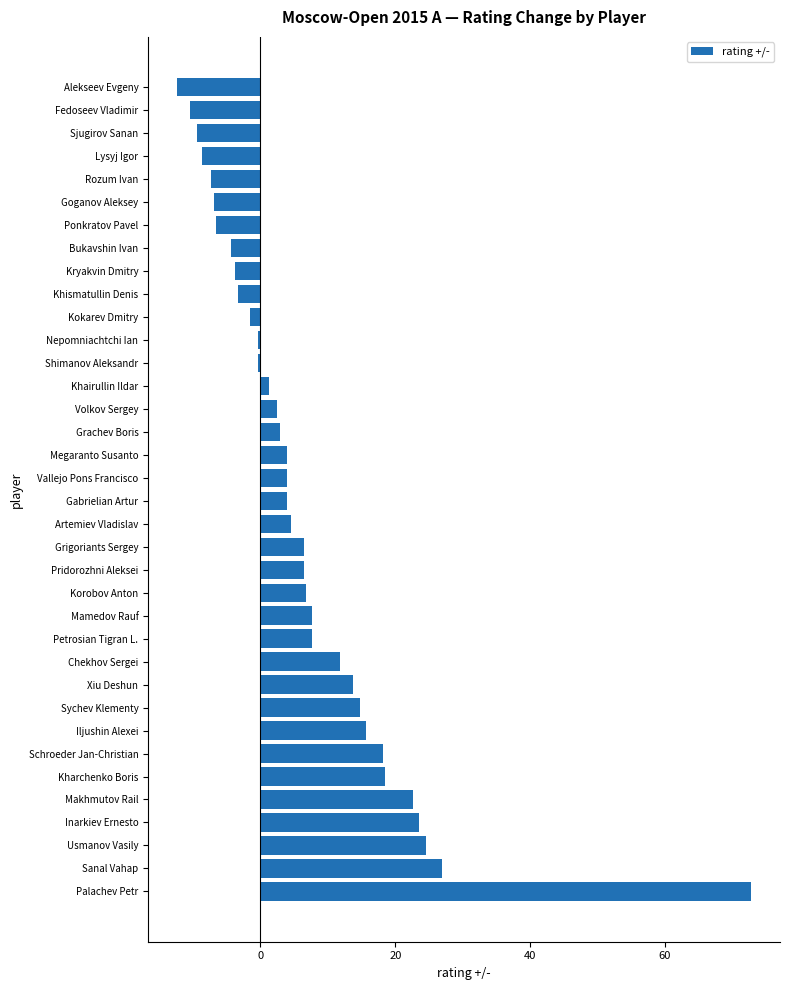

What is the difference between the maximum and minimum values?

85.2